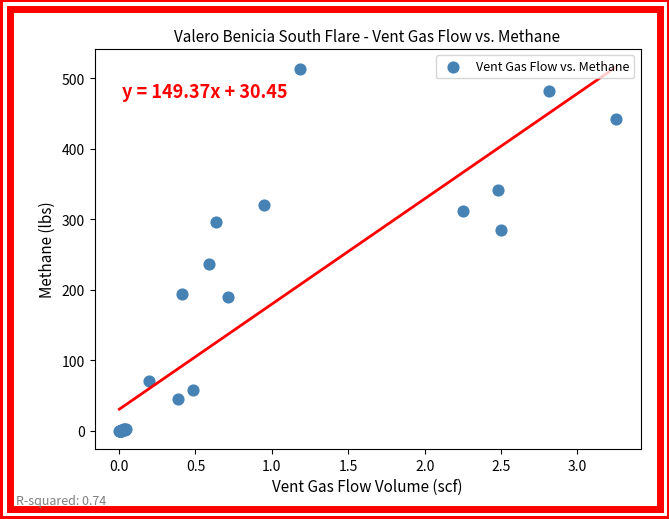

What Y value in the scatter plot is closest to 256?

236.3